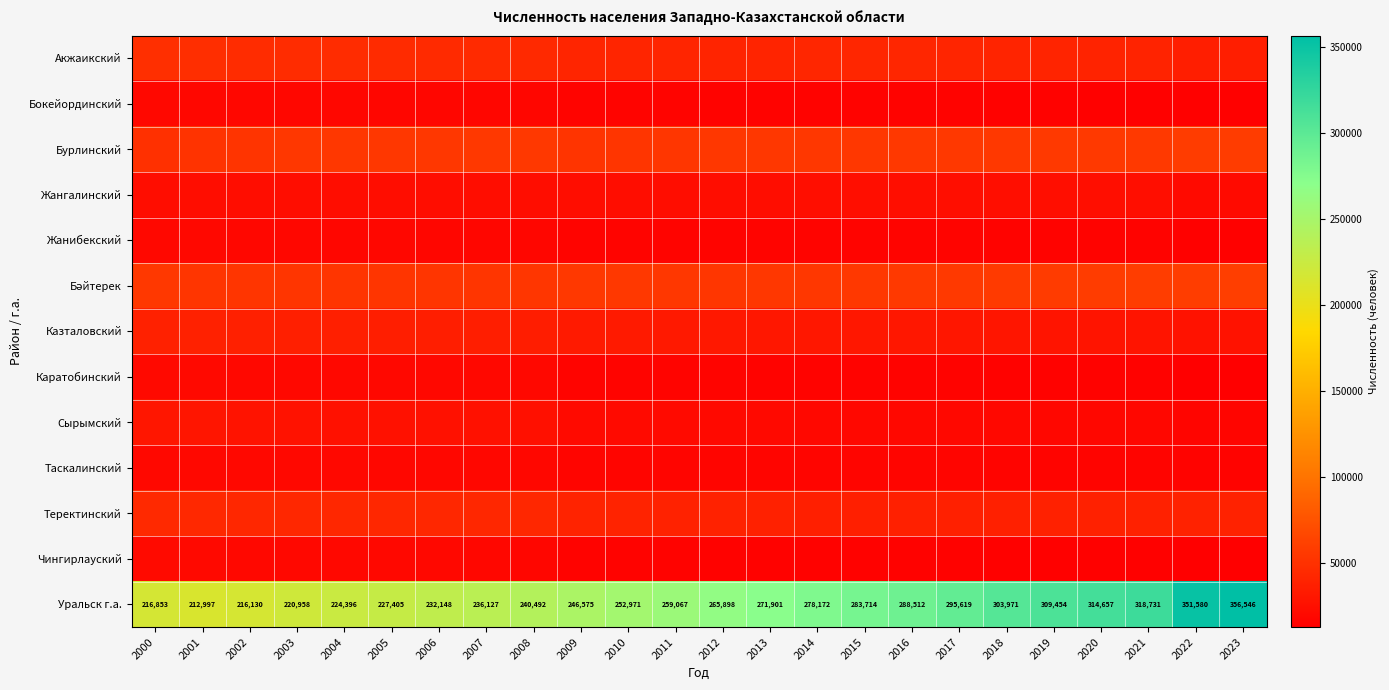

The value of Уральск г.а. at 2002 is 216130. True or false?

True